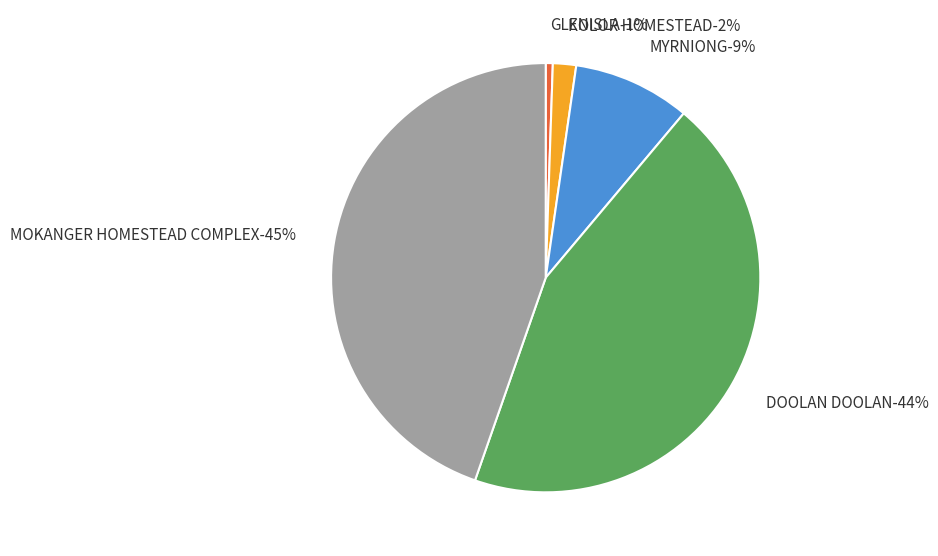

True or false: DOOLAN DOOLAN accounts for 53% of the total.

False